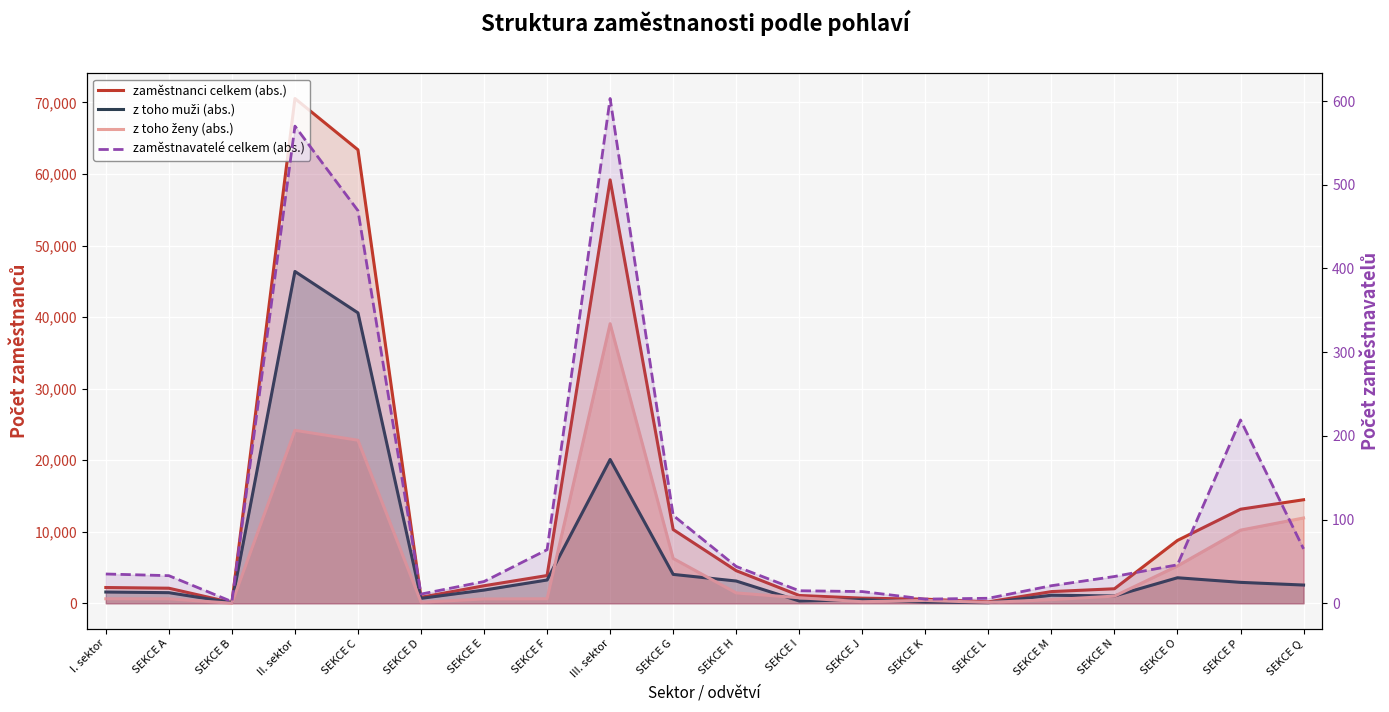

What is the label of the 20th point from the right?

I. sektor